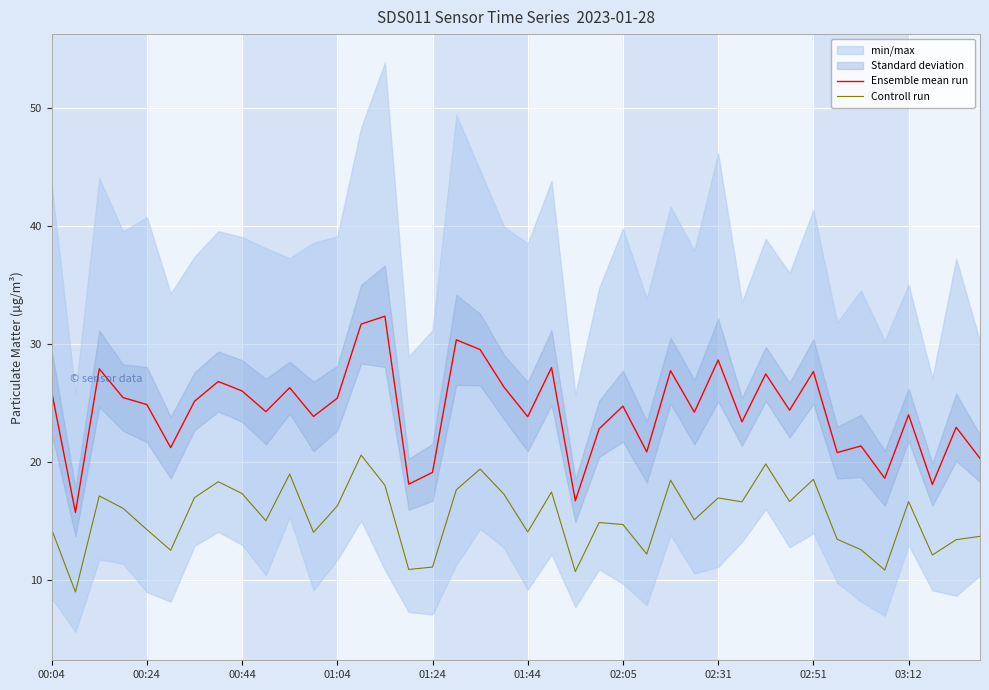

True or false: Ensemble mean run and Controll run intersect in this chart.

False